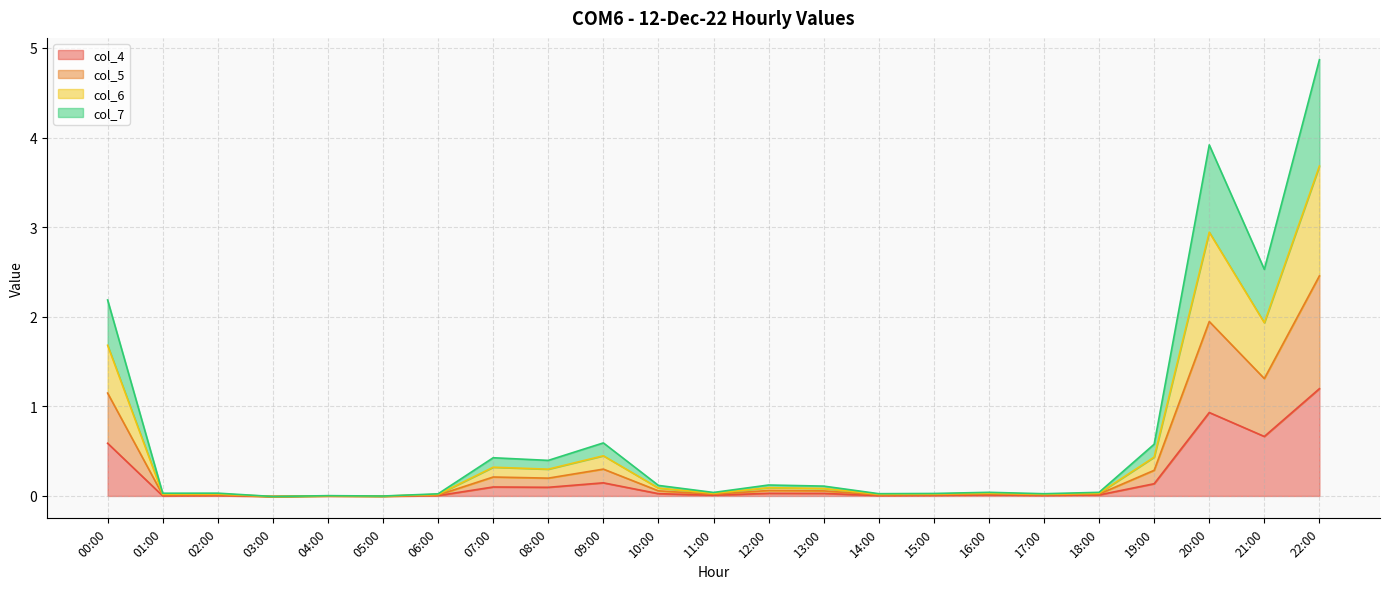

True or false: col_5 and col_7 cross at least once.

True